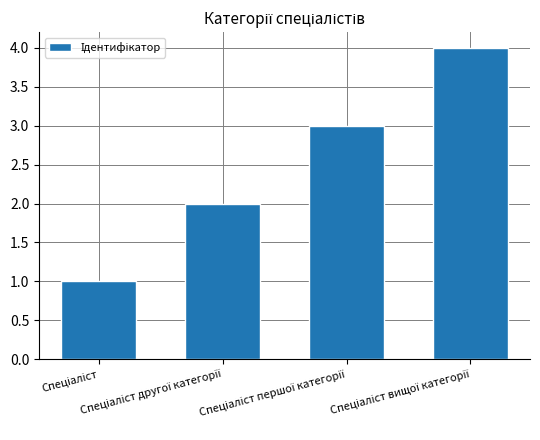

How many values are below 3?

2